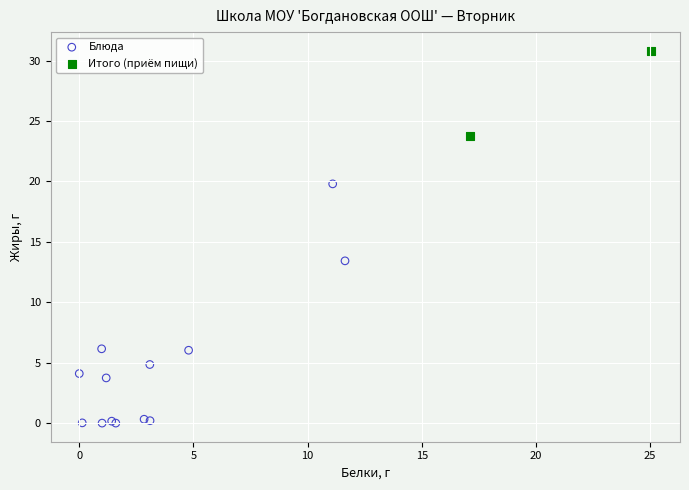

Which series reaches the maximum Y coordinate?

Итого (приём пищи)